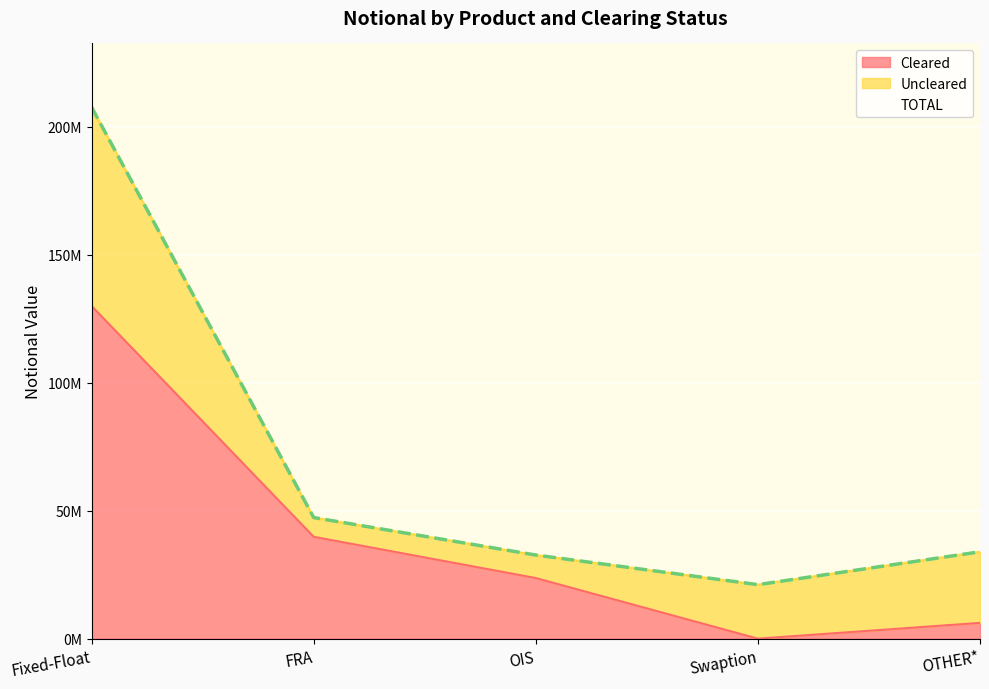

List the labels in order of TOTAL value, smallest first.

Swaption, OIS, OTHER*, FRA, Fixed-Float